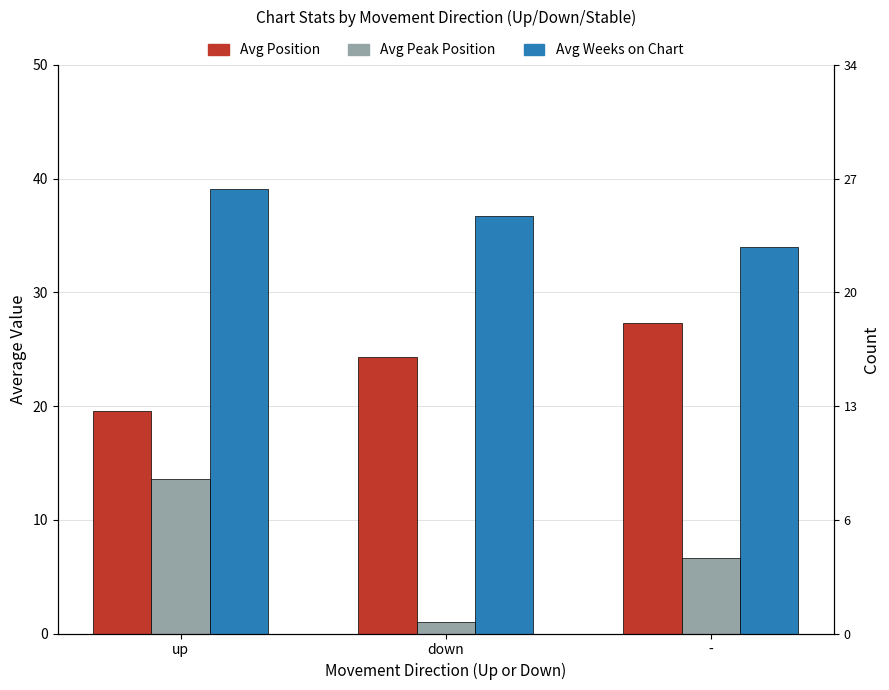

Rank the categories by Avg Peak Position value from lowest to highest.

down, -, up